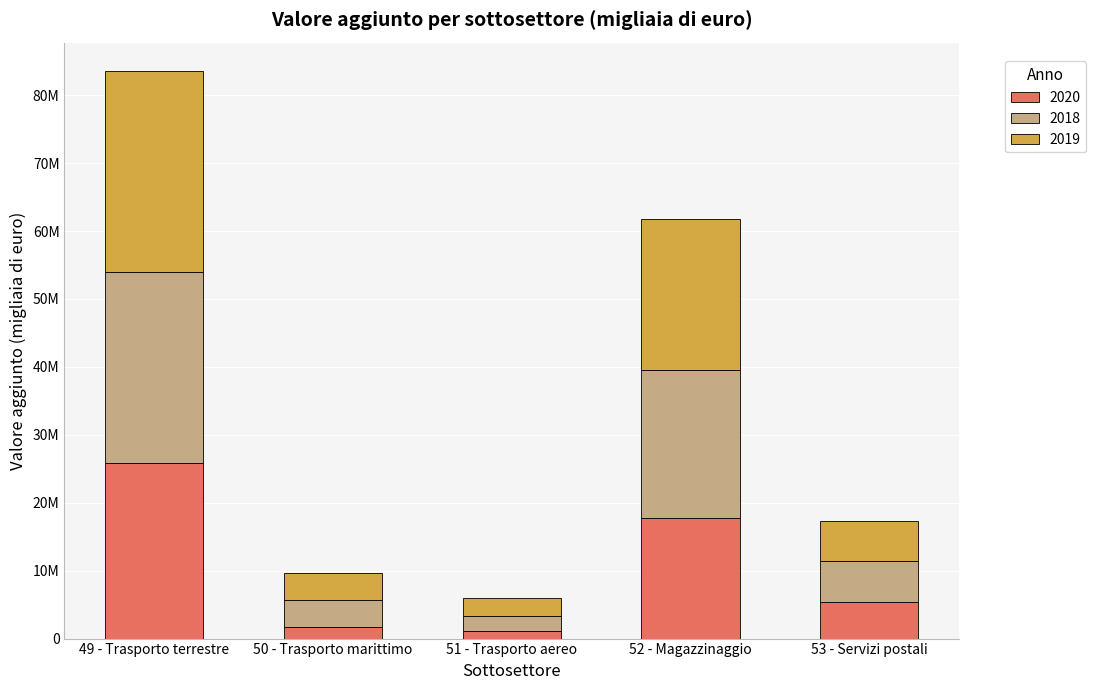

What are all the series names shown in the legend?

2020, 2018, 2019